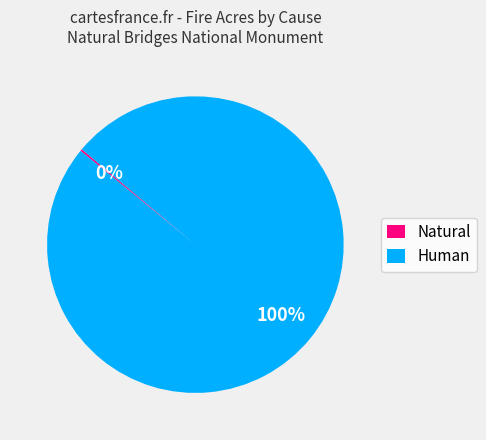

What is the majority slice?

Human